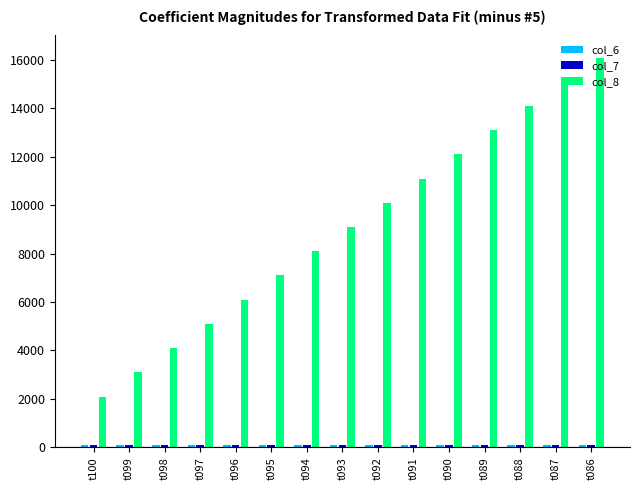

How many series are shown in this chart?

3